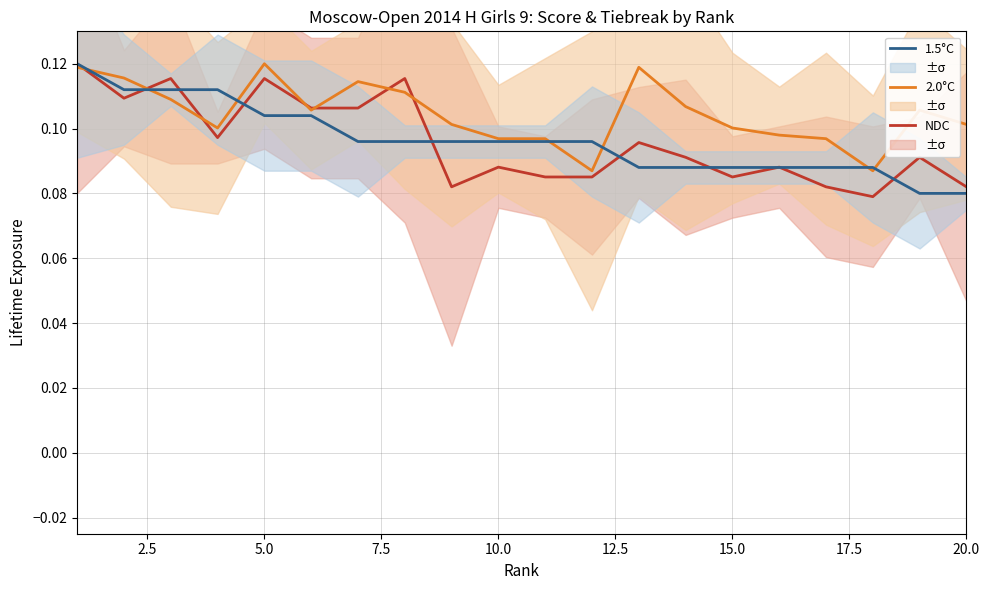

Which series has the largest range (max minus min)?

NDC